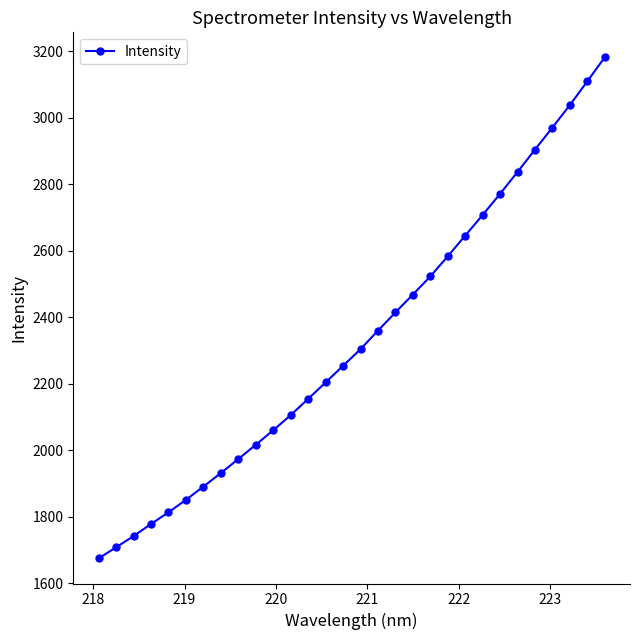

Reading right to left, what are all the values shown in this chart?

3181.6	3109.5	3038.0	2970.7	2904.2	2836.9	2771.2	2707.6	2645.5	2583.3	2522.7	2468.2	2414.5	2359.8	2303.9	2253.9	2203.8	2154.4	2105.5	2060.1	2016.3	1973.4	1931.3	1890.5	1850.7	1813.1	1778.1	1741.4	1707.9	1674.4